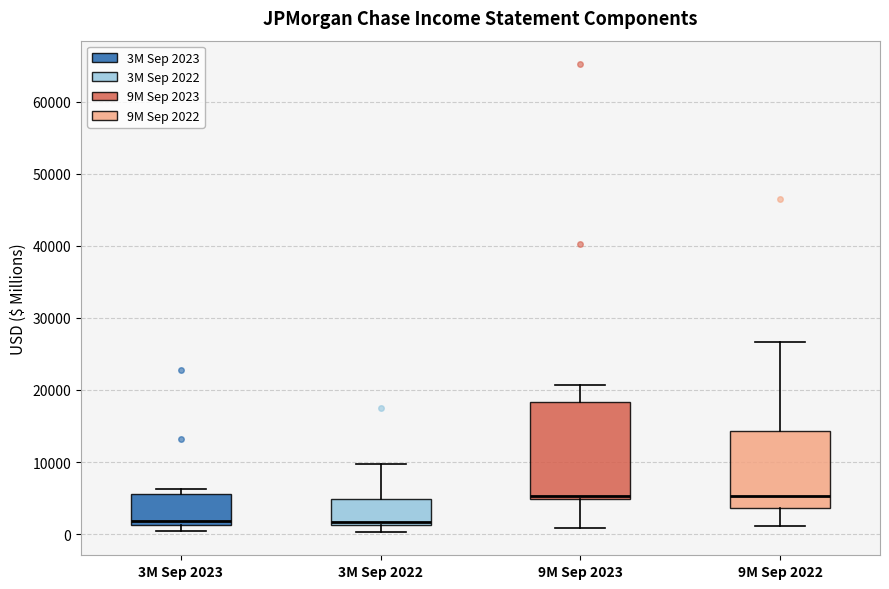

Reading left to right, transcribe this box plot: for each box, give where its median line is, the range the box spans, and where its two whiskers end, as read against the y-axis. The values are not printed on the chart, so give them approximately, as read against the axis.

3M Sep 2023: median 2000, box 1000 to 6000, whiskers 0 to 6000 (just above the box's upper edge)
3M Sep 2022: median 2000, box 1000 to 5000, whiskers 0 to 10000
9M Sep 2023: median 5000 (just above the box's lower edge), box 5000 to 18000, whiskers 1000 to 21000
9M Sep 2022: median 5000, box 4000 to 14000, whiskers 1000 to 27000